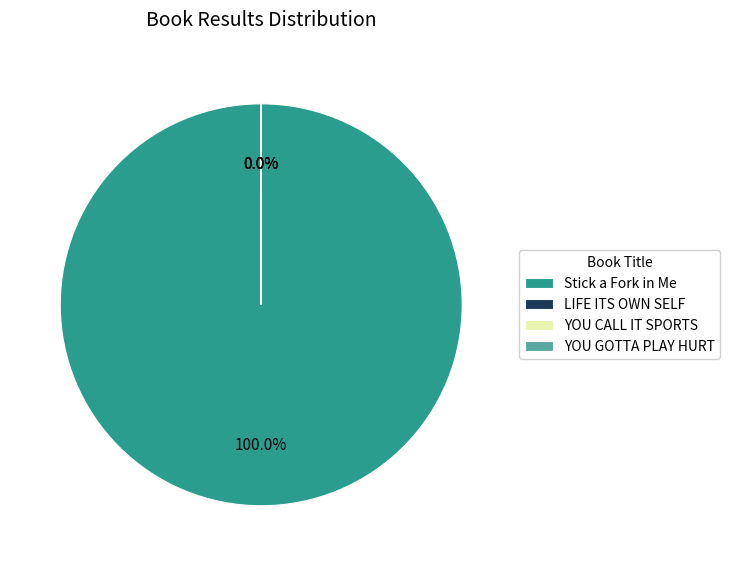

To the nearest percent, what portion does Stick a Fork in Me represent?

100%